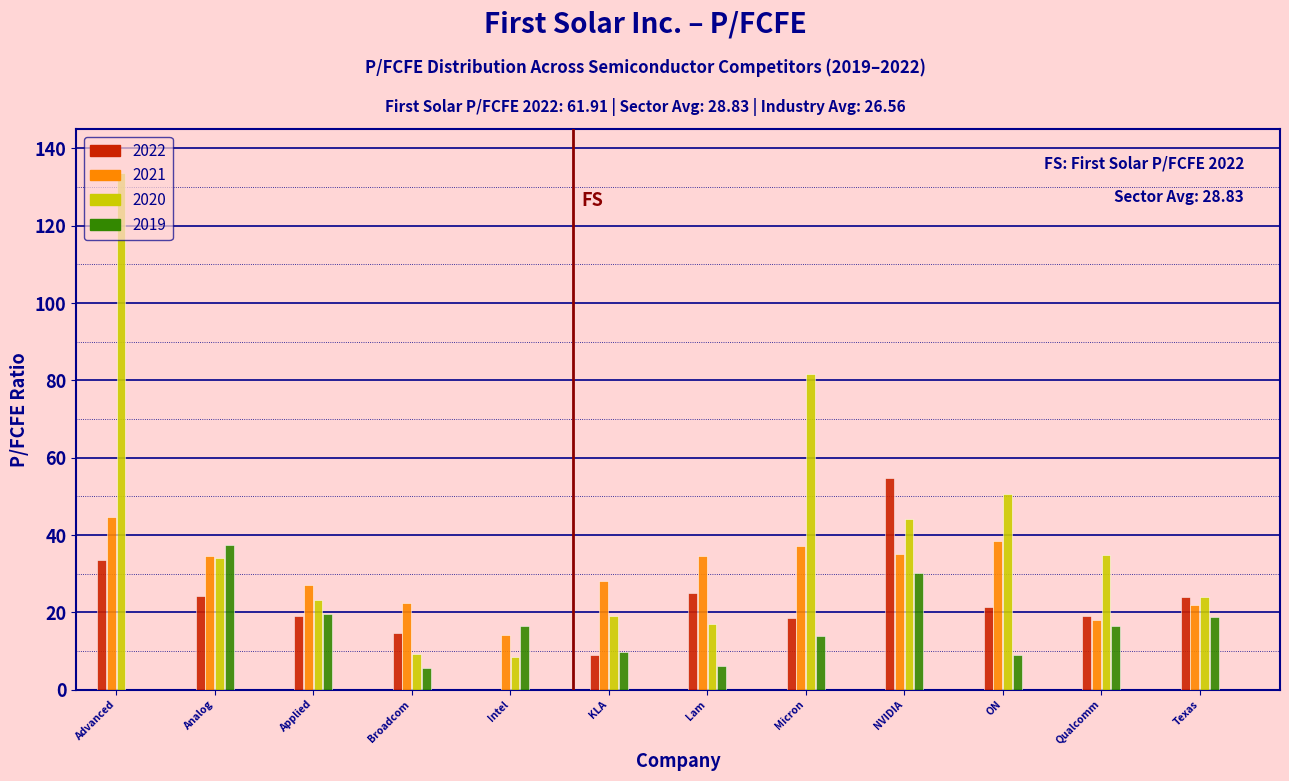

What is the sum of all 2020 values?

480.0